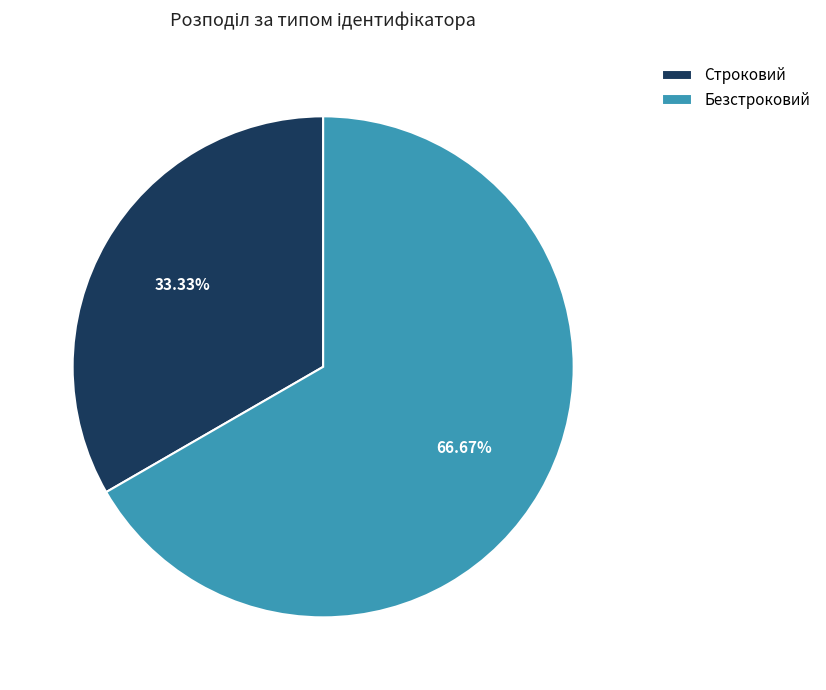

To the nearest percent, what portion does Строковий represent?

33%